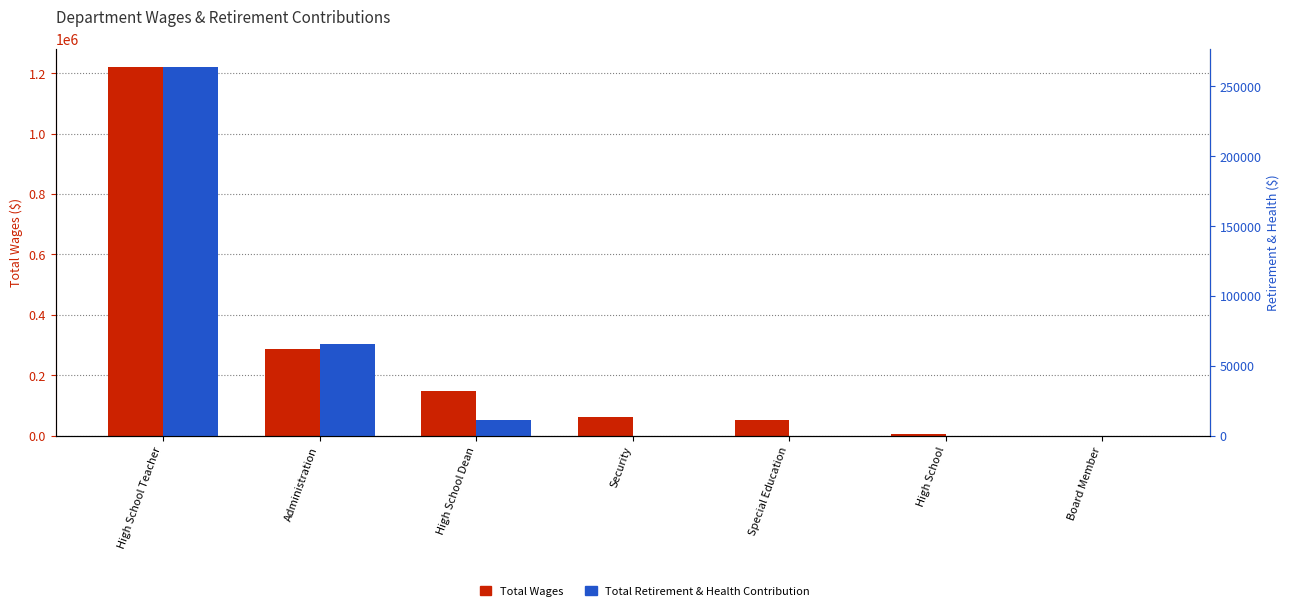

What is the total value across all series at Administration?

351609